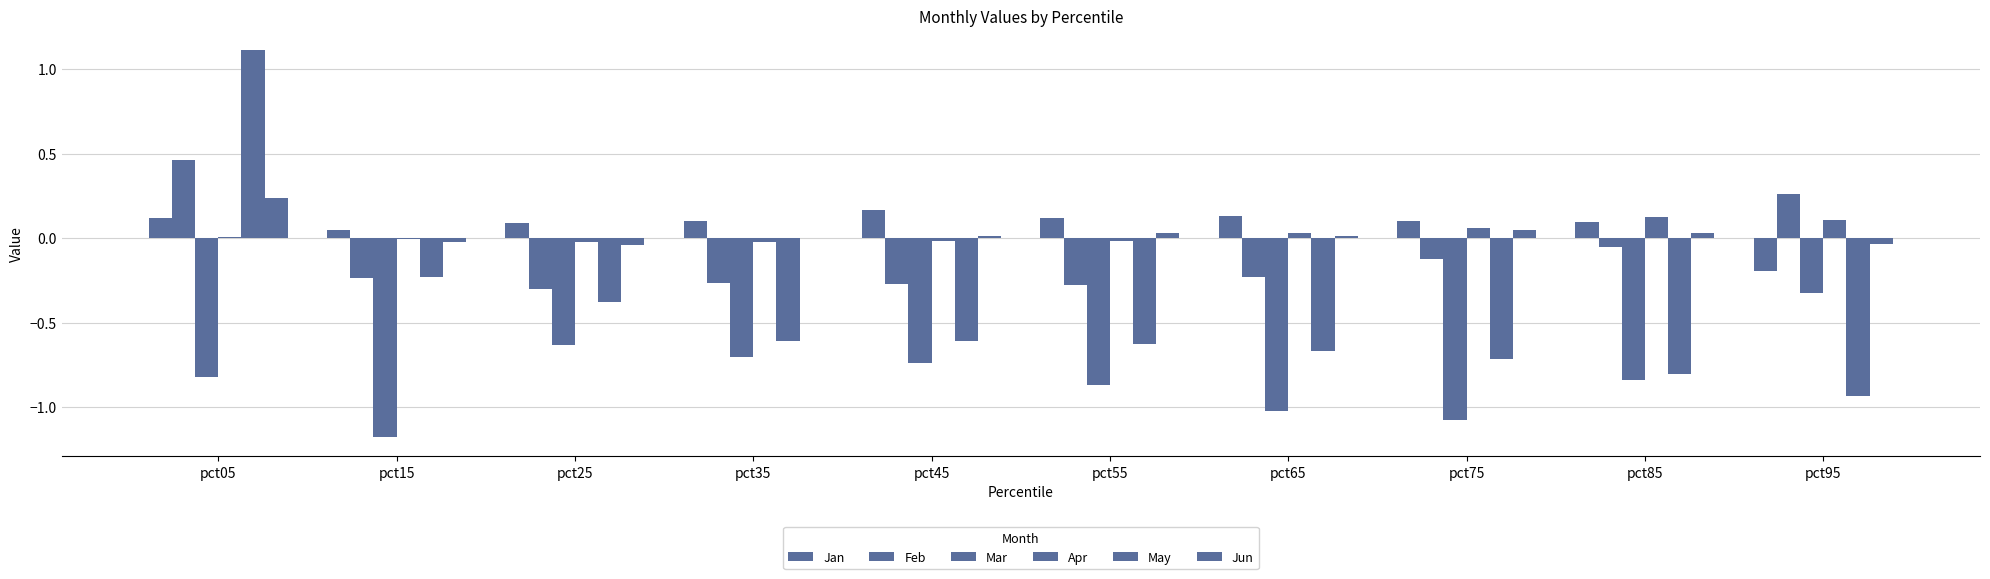

How many groups of bars are there?

10